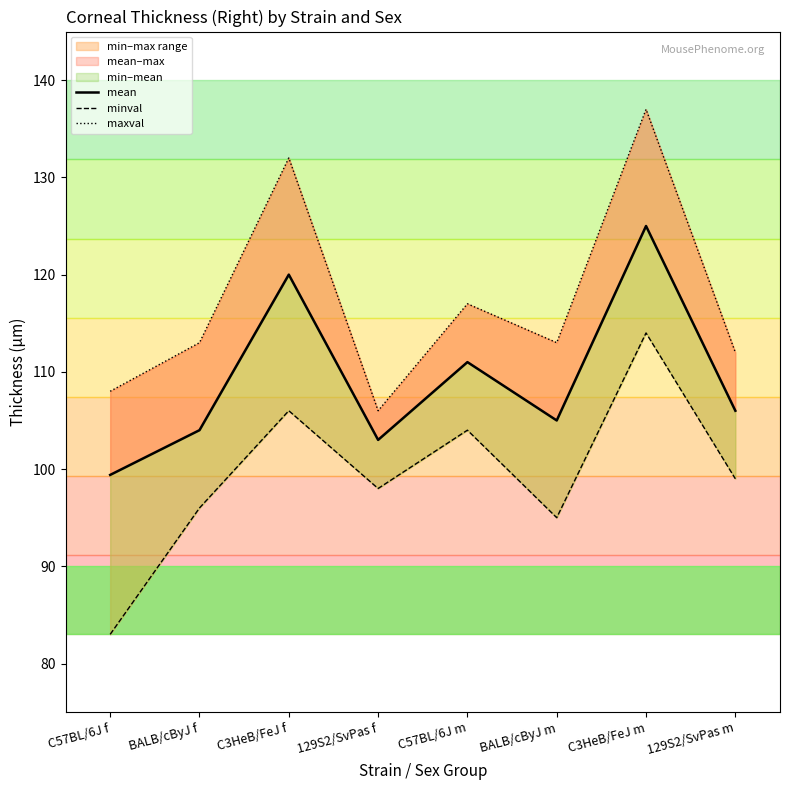

At which category does maxval reach its first local valley?

129S2/SvPas f